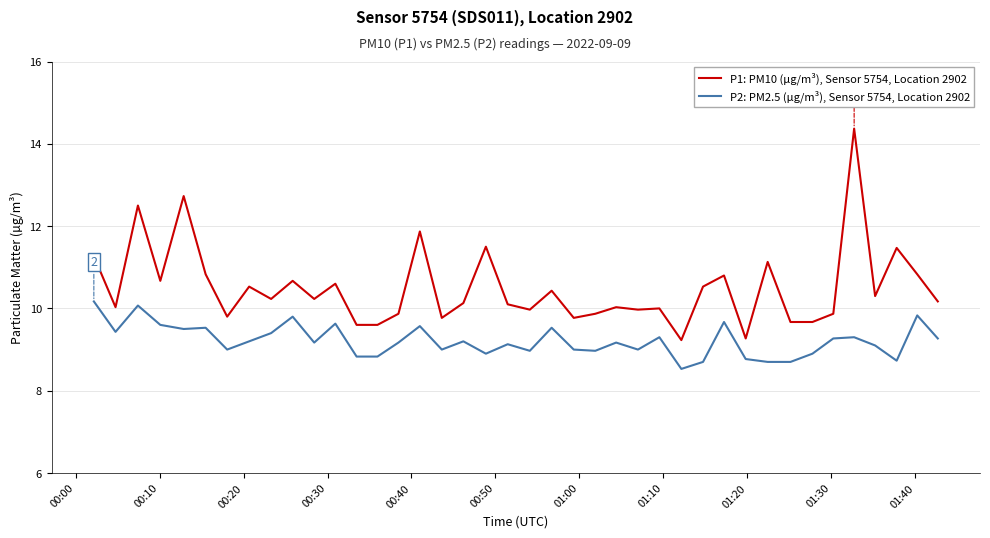

What is the greatest value displayed?

14.4